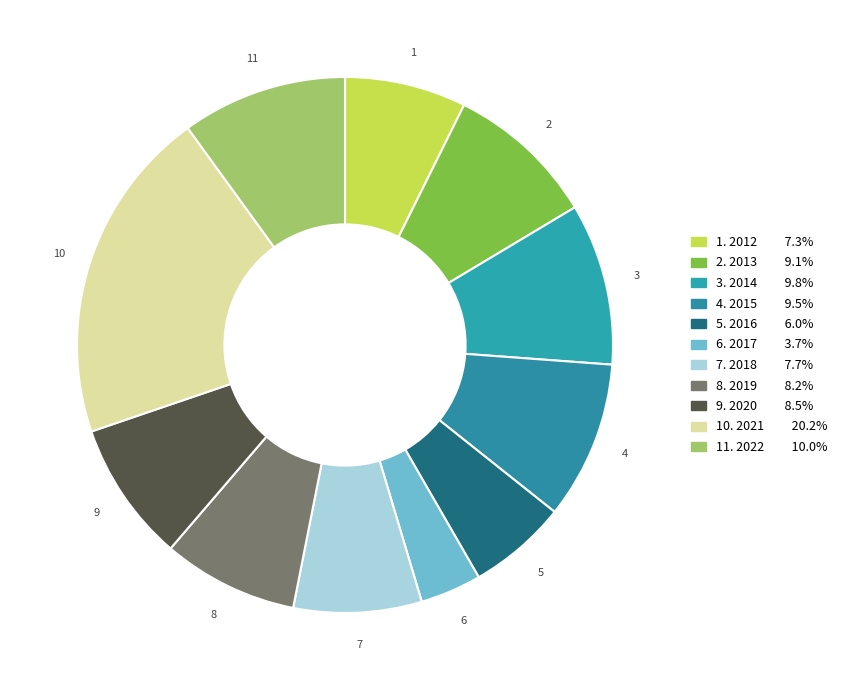

Which slice is the largest?

2021